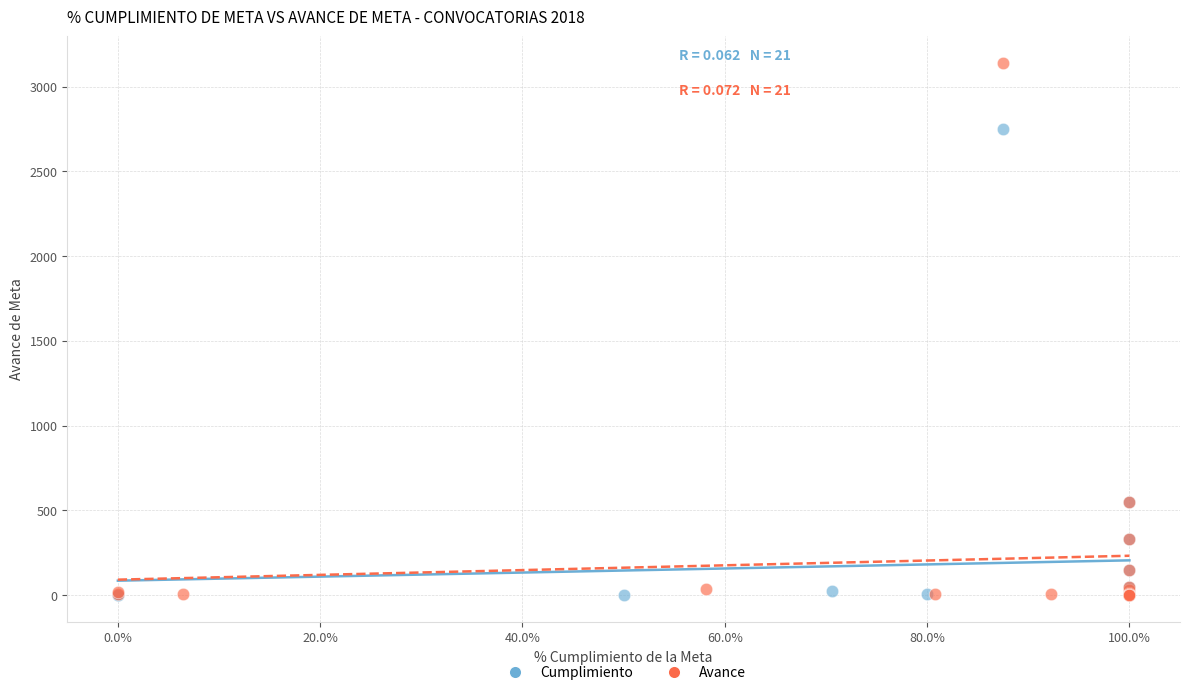

Which series has the widest spread of Y values?

Avance